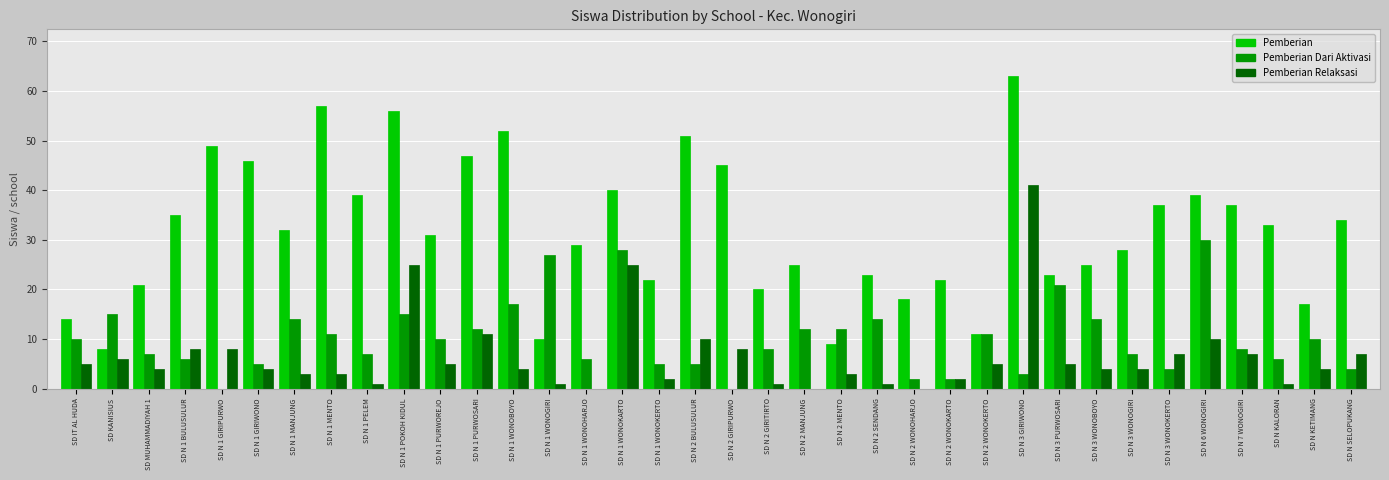

Where does the Pemberian series first go above 32?

SD N 1 BULUSULUR